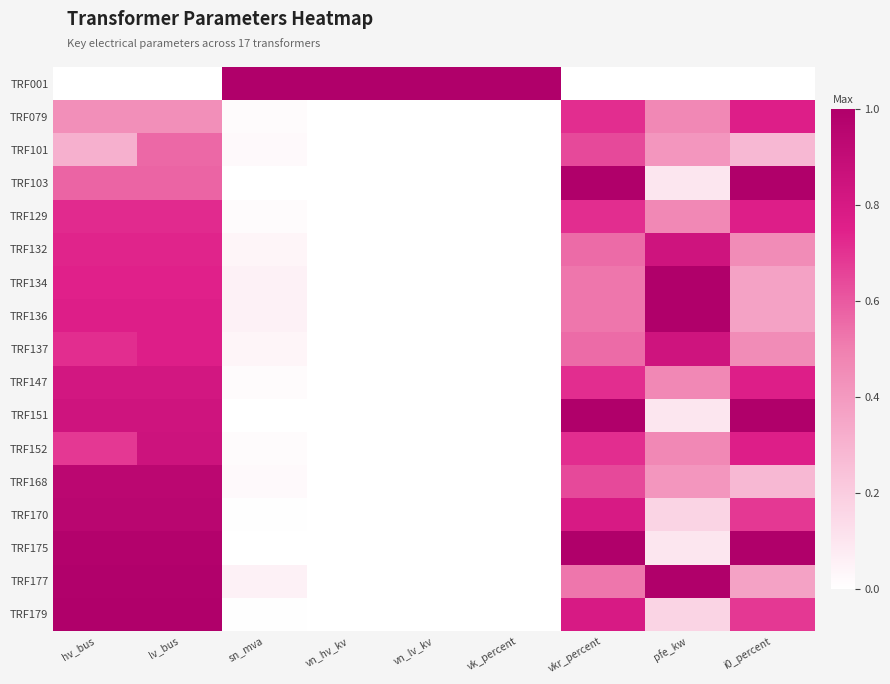

Reading right to left, transcribe all the data shown in this chart.

TRF001: i0_percent=0.0	pfe_kw=0.0	vkr_percent=0.0	vk_percent=1.0	vn_lv_kv=1.0	vn_hv_kv=1.0	sn_mva=1.0	lv_bus=0.0	hv_bus=0.0
TRF079: i0_percent=0.8	pfe_kw=0.5	vkr_percent=0.7	vk_percent=0.0	vn_lv_kv=0.0	vn_hv_kv=0.0	sn_mva=0.0	lv_bus=0.4	hv_bus=0.4
TRF101: i0_percent=0.3	pfe_kw=0.4	vkr_percent=0.6	vk_percent=0.0	vn_lv_kv=0.0	vn_hv_kv=0.0	sn_mva=0.0	lv_bus=0.6	hv_bus=0.3
TRF103: i0_percent=1.0	pfe_kw=0.1	vkr_percent=1.0	vk_percent=0.0	vn_lv_kv=0.0	vn_hv_kv=0.0	sn_mva=0.0	lv_bus=0.6	hv_bus=0.6
TRF129: i0_percent=0.8	pfe_kw=0.5	vkr_percent=0.7	vk_percent=0.0	vn_lv_kv=0.0	vn_hv_kv=0.0	sn_mva=0.0	lv_bus=0.7	hv_bus=0.7
TRF132: i0_percent=0.5	pfe_kw=0.8	vkr_percent=0.6	vk_percent=0.0	vn_lv_kv=0.0	vn_hv_kv=0.0	sn_mva=0.0	lv_bus=0.7	hv_bus=0.7
TRF134: i0_percent=0.4	pfe_kw=1.0	vkr_percent=0.5	vk_percent=0.0	vn_lv_kv=0.0	vn_hv_kv=0.0	sn_mva=0.1	lv_bus=0.7	hv_bus=0.7
TRF136: i0_percent=0.4	pfe_kw=1.0	vkr_percent=0.5	vk_percent=0.0	vn_lv_kv=0.0	vn_hv_kv=0.0	sn_mva=0.1	lv_bus=0.8	hv_bus=0.8
TRF137: i0_percent=0.5	pfe_kw=0.8	vkr_percent=0.6	vk_percent=0.0	vn_lv_kv=0.0	vn_hv_kv=0.0	sn_mva=0.0	lv_bus=0.8	hv_bus=0.7
TRF147: i0_percent=0.8	pfe_kw=0.5	vkr_percent=0.7	vk_percent=0.0	vn_lv_kv=0.0	vn_hv_kv=0.0	sn_mva=0.0	lv_bus=0.8	hv_bus=0.8
TRF151: i0_percent=1.0	pfe_kw=0.1	vkr_percent=1.0	vk_percent=0.0	vn_lv_kv=0.0	vn_hv_kv=0.0	sn_mva=0.0	lv_bus=0.8	hv_bus=0.8
TRF152: i0_percent=0.8	pfe_kw=0.5	vkr_percent=0.7	vk_percent=0.0	vn_lv_kv=0.0	vn_hv_kv=0.0	sn_mva=0.0	lv_bus=0.8	hv_bus=0.7
TRF168: i0_percent=0.3	pfe_kw=0.4	vkr_percent=0.6	vk_percent=0.0	vn_lv_kv=0.0	vn_hv_kv=0.0	sn_mva=0.0	lv_bus=0.9	hv_bus=0.9
TRF170: i0_percent=0.7	pfe_kw=0.2	vkr_percent=0.8	vk_percent=0.0	vn_lv_kv=0.0	vn_hv_kv=0.0	sn_mva=0.0	lv_bus=0.9	hv_bus=0.9
TRF175: i0_percent=1.0	pfe_kw=0.1	vkr_percent=1.0	vk_percent=0.0	vn_lv_kv=0.0	vn_hv_kv=0.0	sn_mva=0.0	lv_bus=1.0	hv_bus=1.0
TRF177: i0_percent=0.4	pfe_kw=1.0	vkr_percent=0.5	vk_percent=0.0	vn_lv_kv=0.0	vn_hv_kv=0.0	sn_mva=0.1	lv_bus=1.0	hv_bus=1.0
TRF179: i0_percent=0.7	pfe_kw=0.2	vkr_percent=0.8	vk_percent=0.0	vn_lv_kv=0.0	vn_hv_kv=0.0	sn_mva=0.0	lv_bus=1.0	hv_bus=1.0